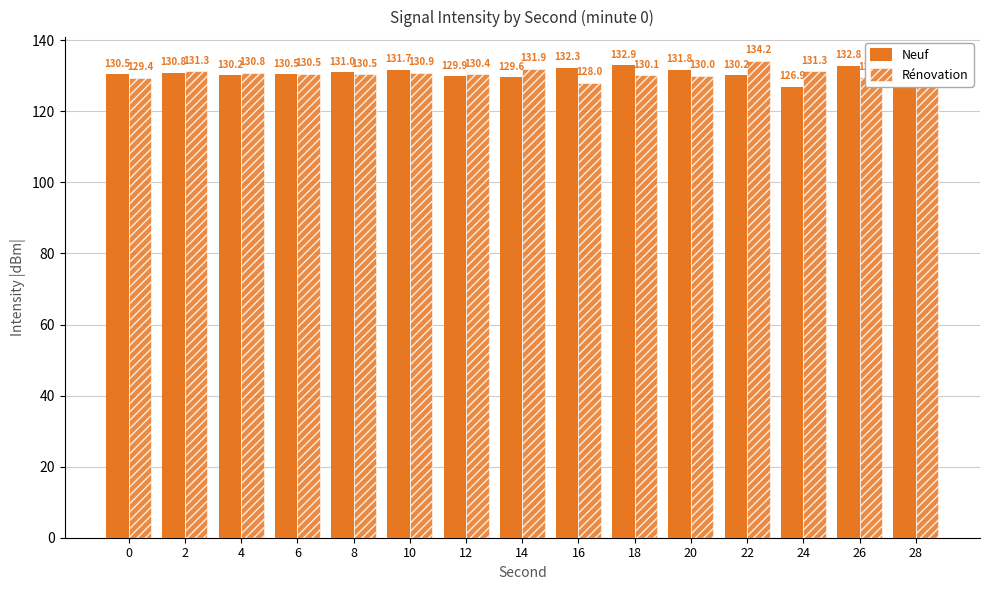

What is the smallest value displayed?

126.9